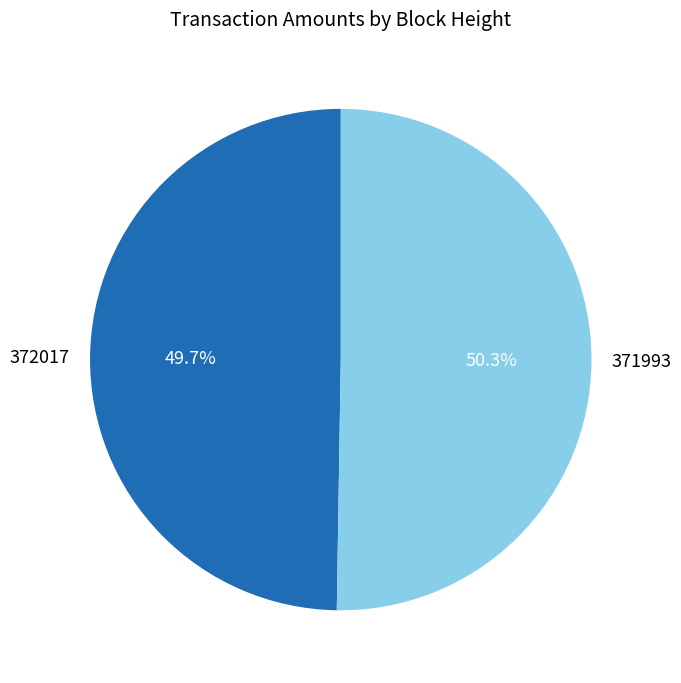

To the nearest percent, what is the combined percentage of 372017 and 371993?

100%